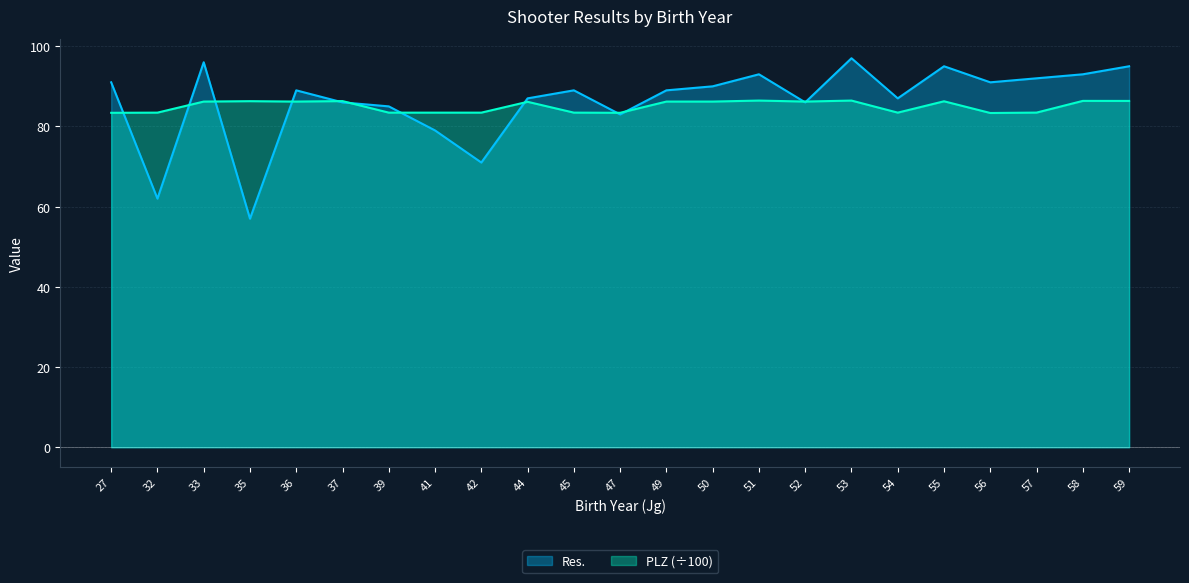

Between which two adjacent categories do Res. and PLZ first intersect?

27 and 32